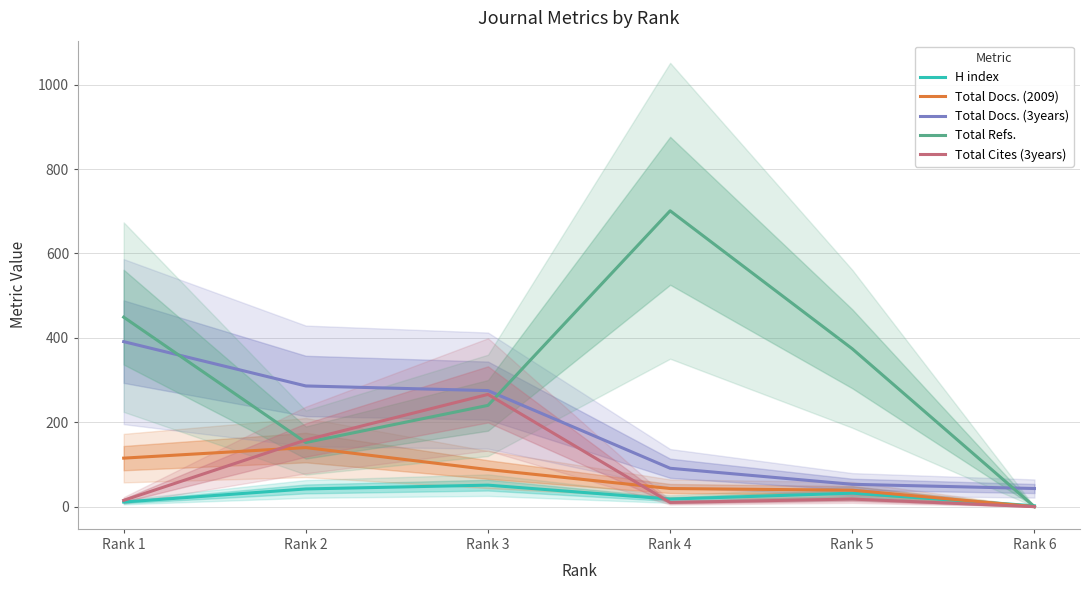

Reading left to right, what are all the values shown in this chart?

H index: Rank 1=11	Rank 2=42	Rank 3=51	Rank 4=18	Rank 5=32	Rank 6=2
Total Docs. (2009): Rank 1=115	Rank 2=140	Rank 3=88	Rank 4=43	Rank 5=39	Rank 6=0
Total Docs. (3years): Rank 1=391	Rank 2=286	Rank 3=275	Rank 4=91	Rank 5=53	Rank 6=43
Total Refs.: Rank 1=449	Rank 2=152	Rank 3=240	Rank 4=701	Rank 5=374	Rank 6=0
Total Cites (3years): Rank 1=15	Rank 2=158	Rank 3=266	Rank 4=10	Rank 5=18	Rank 6=0